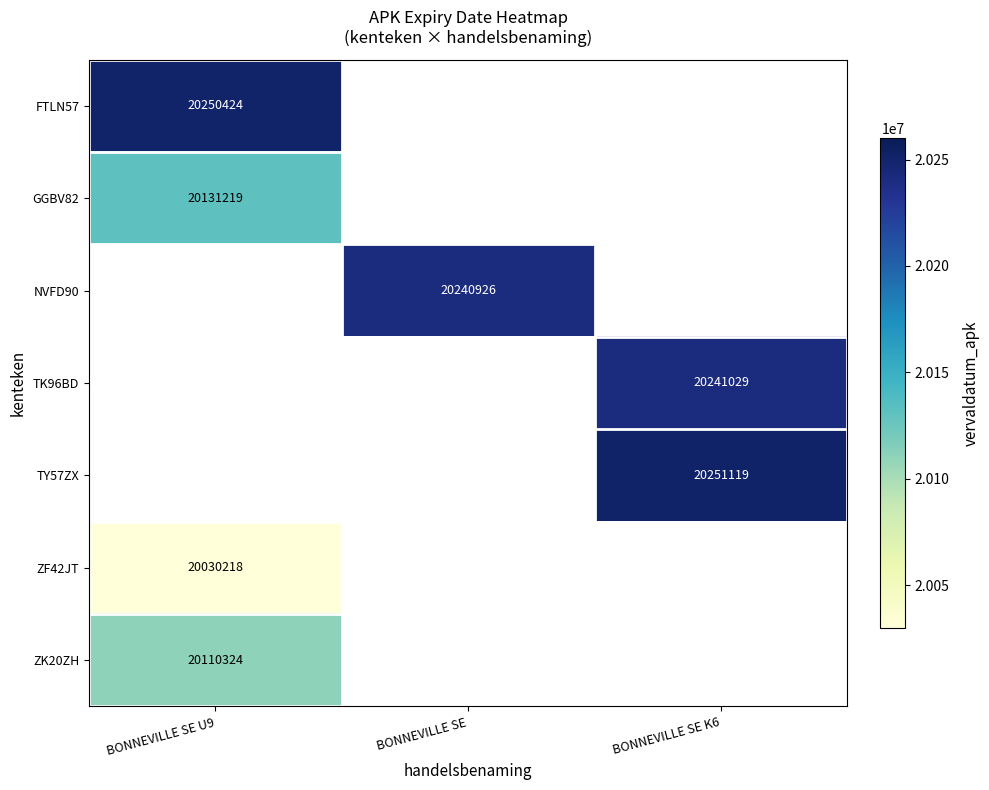

What is the greatest value displayed?

20251119.0